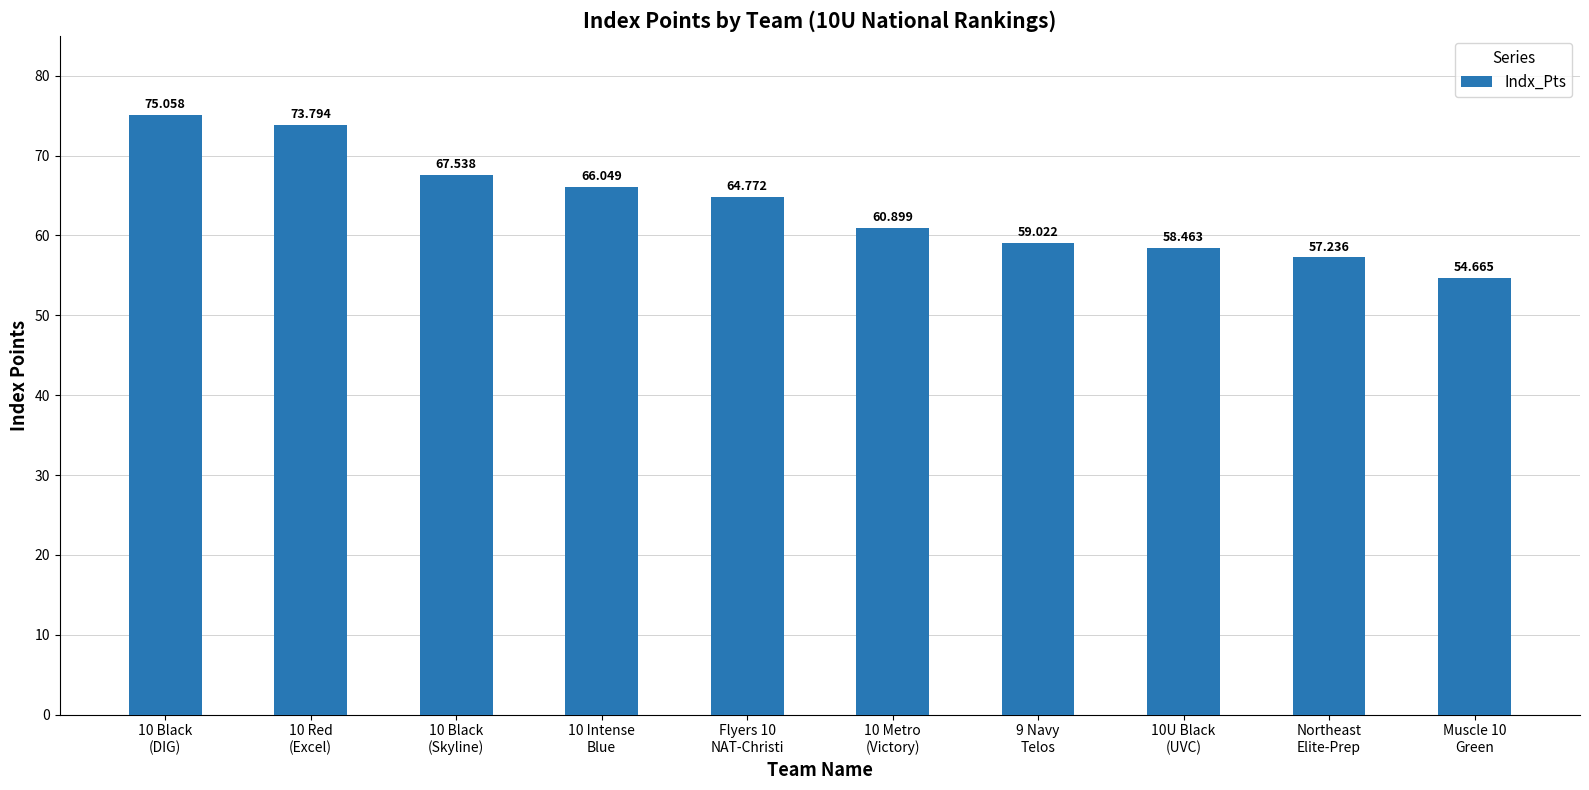

Does the chart contain any negative values?

No